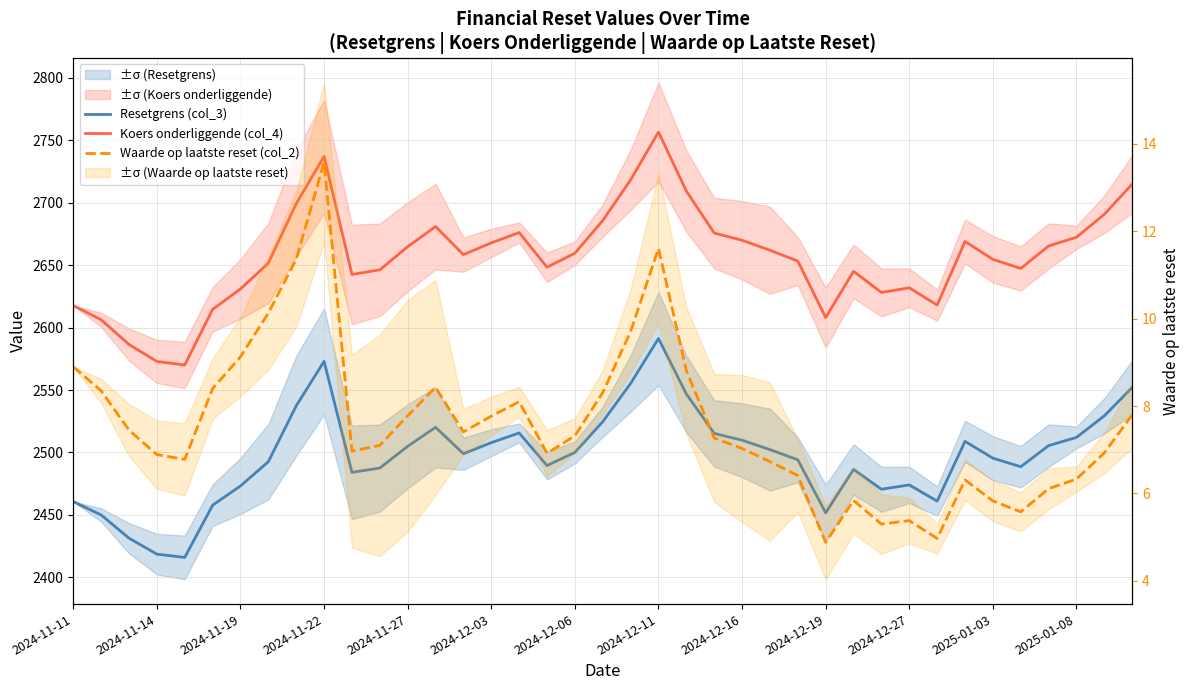

Read the Koers onderliggende (col_4) value at 2024-12-16.

2670.0